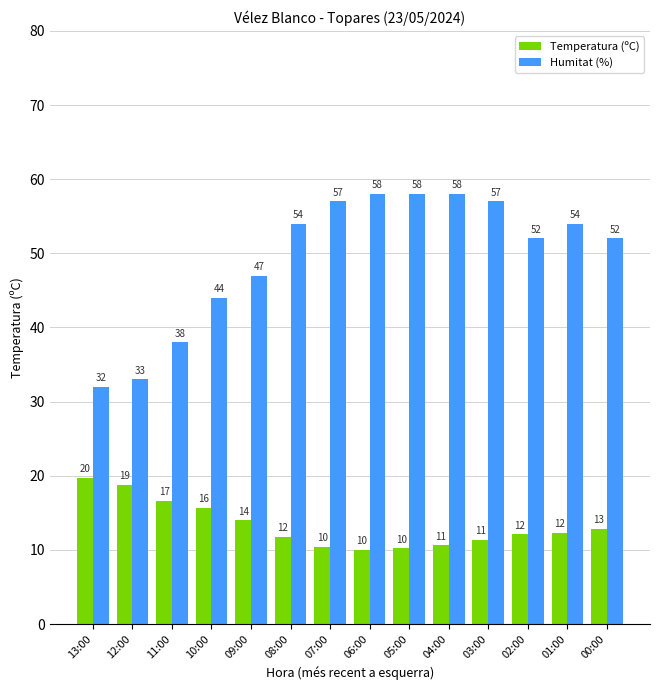

What is the difference between the highest and lowest values at 10:00?

28.3